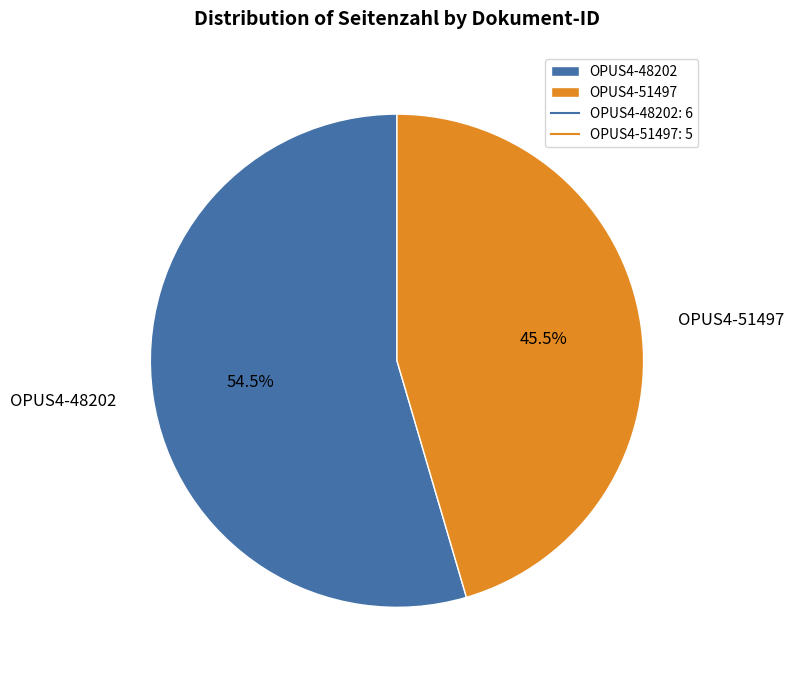

Which slice is the smallest?

OPUS4-51497